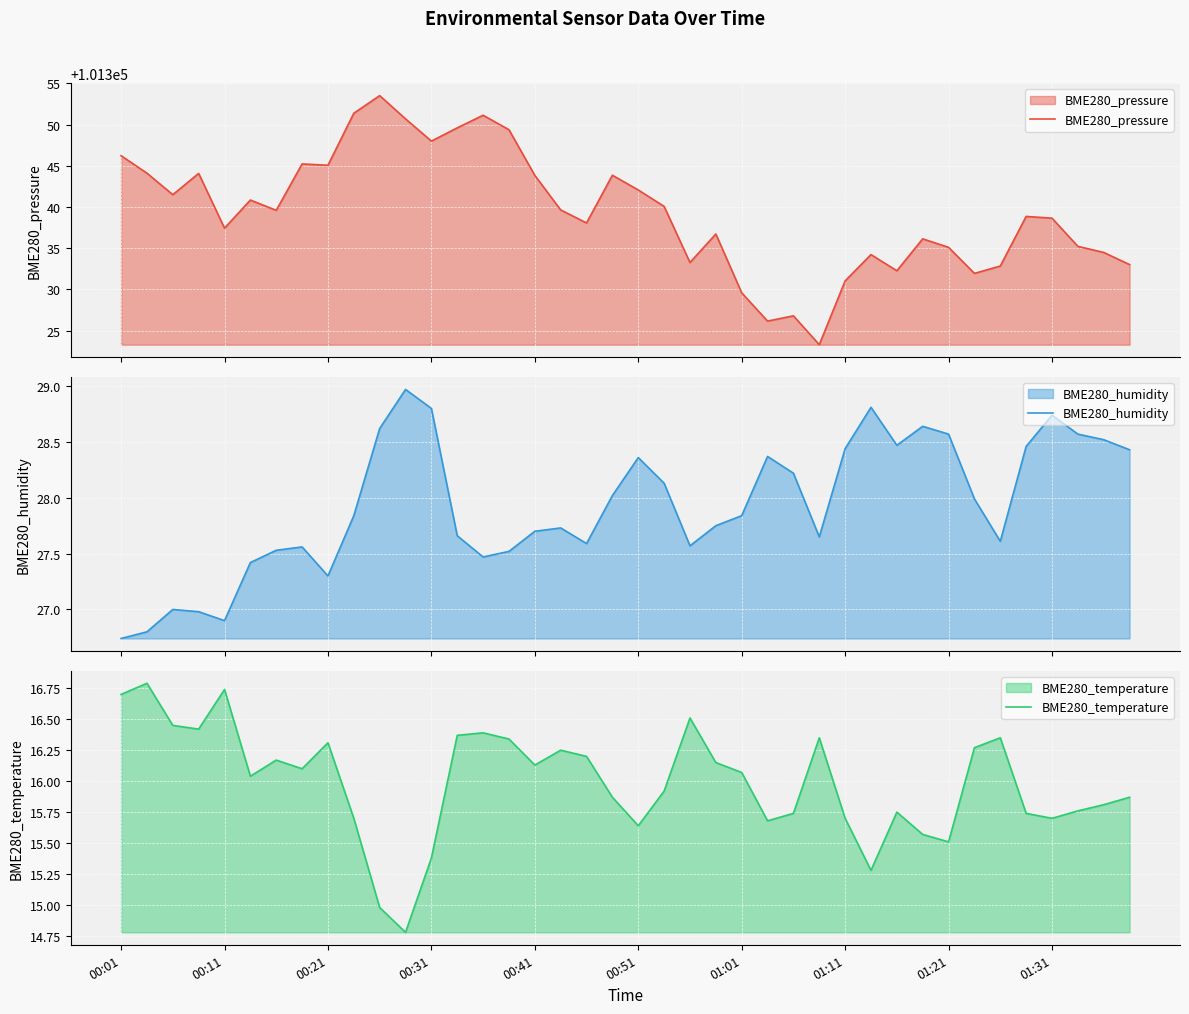

What is the total value across all series at 29?

101378.3